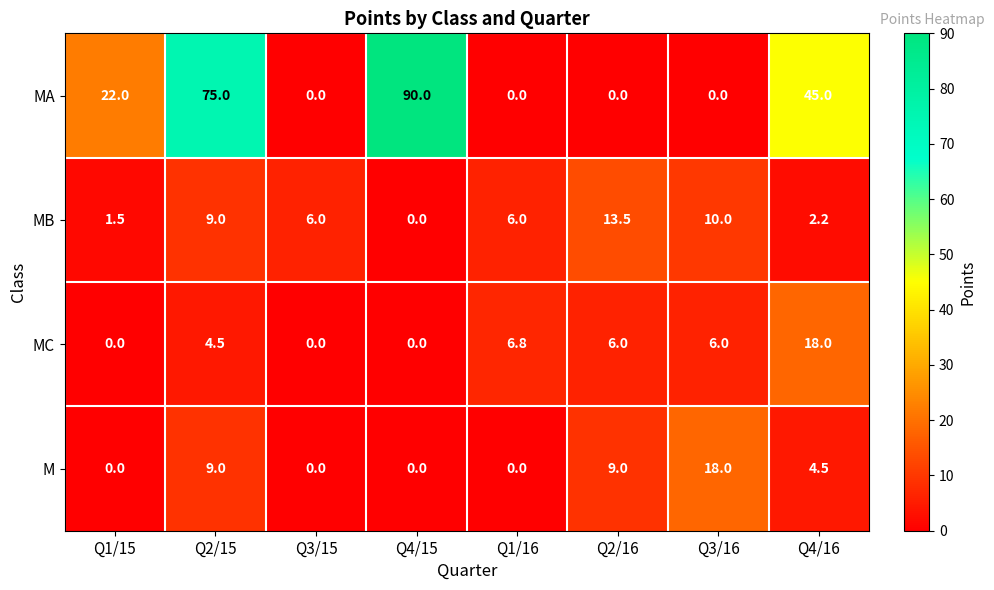

Which series has the largest total across all categories?

MA